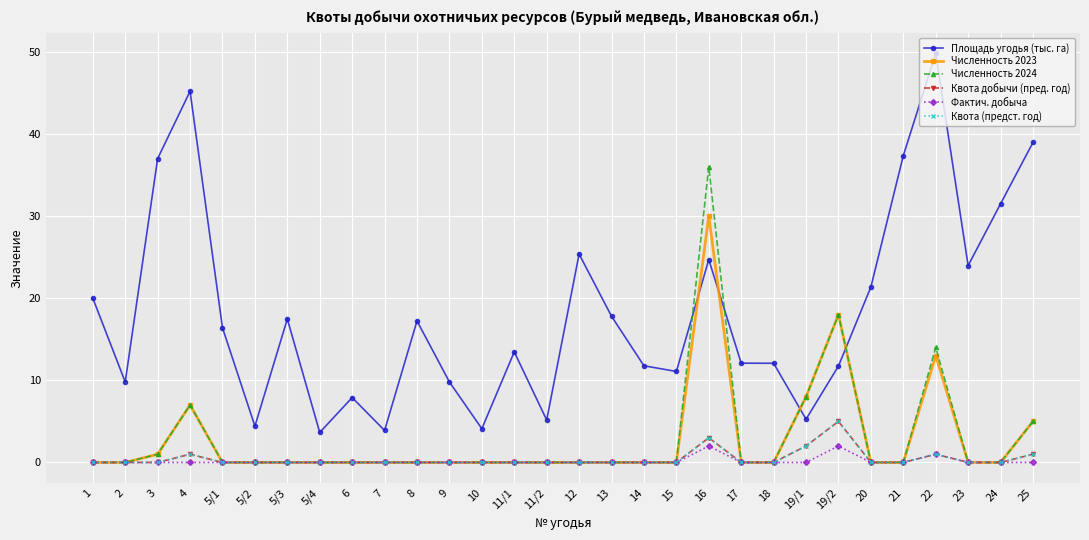

Is it true that Численность 2023 equals 9.1 at 17?

False